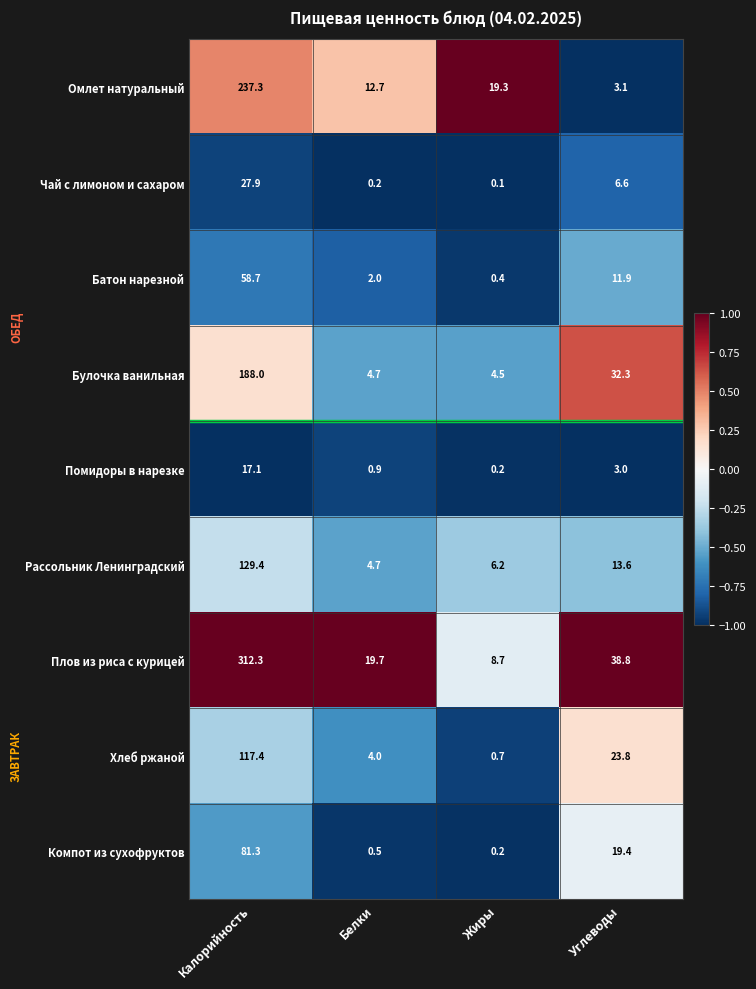

Between Калорийность and Углеводы, which series saw the biggest shift?

Плов из риса с курицей